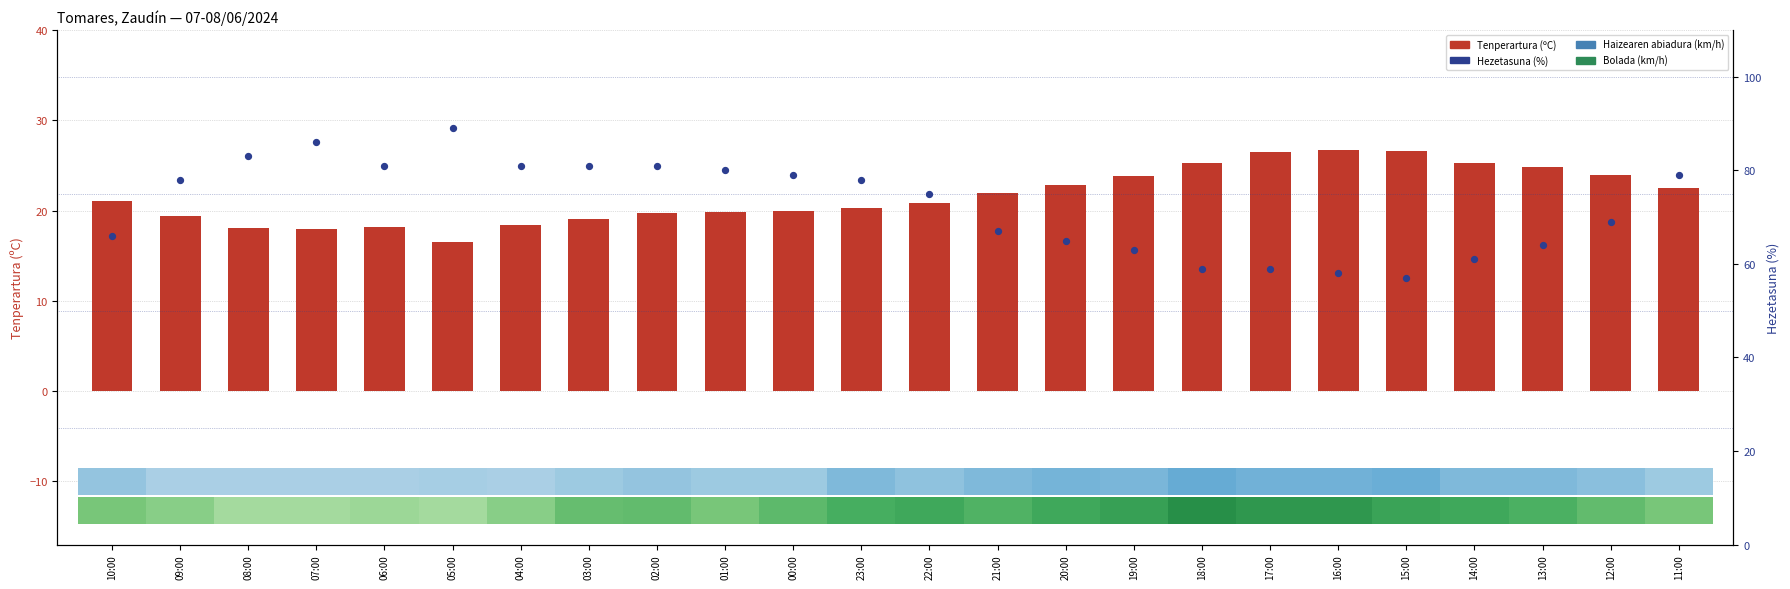

At which category is the sum across all series the highest?

05:00